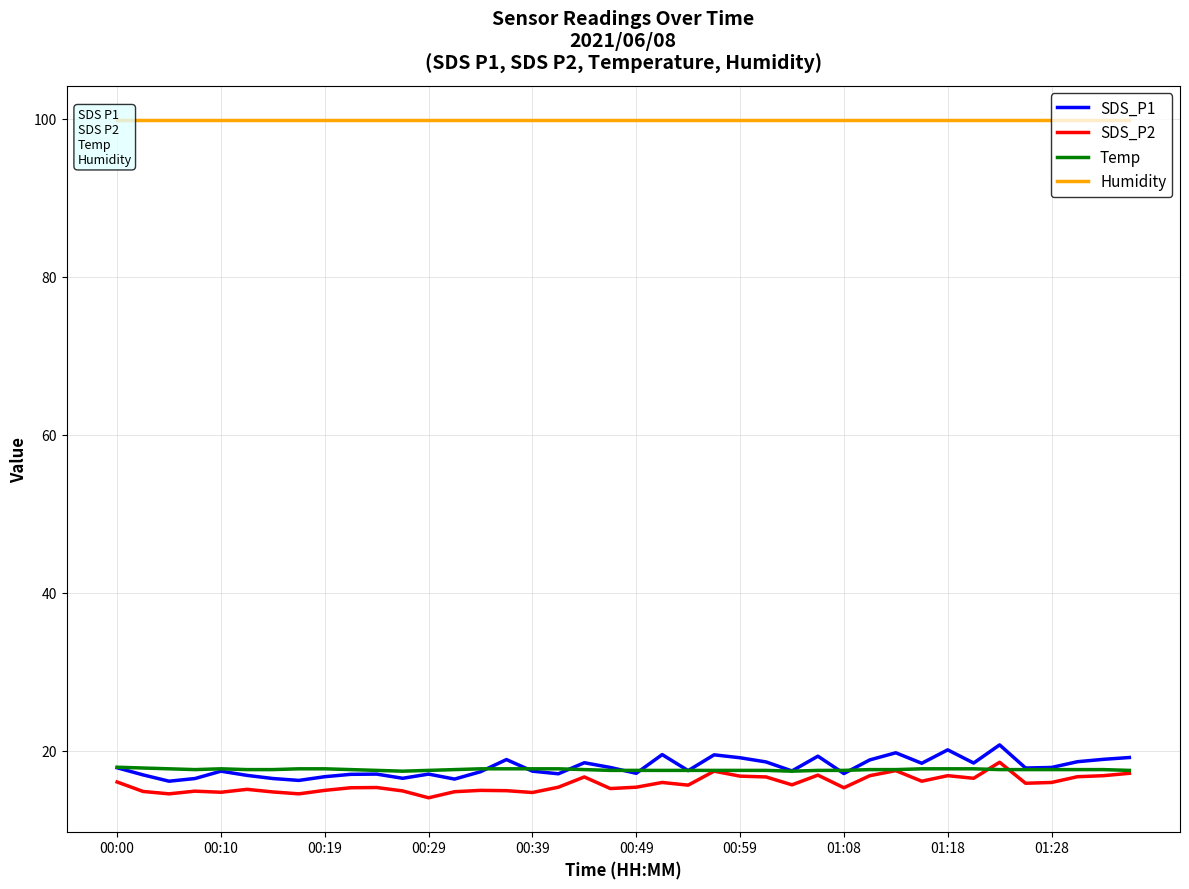

How many data points in SDS_P2 are above 15?

27